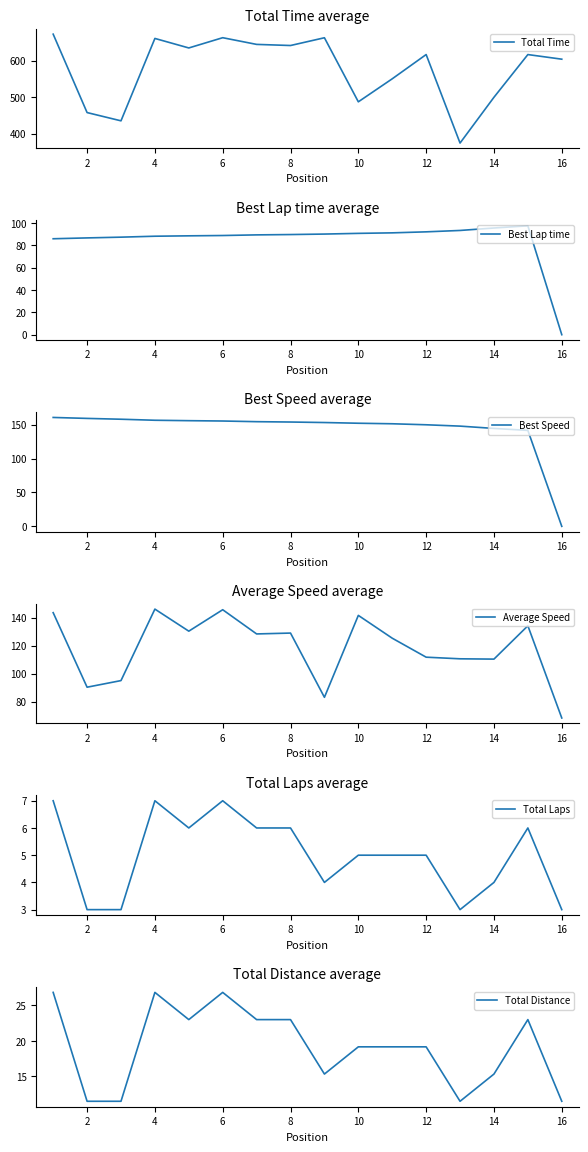

What is the highest value of the Total Laps series?

7